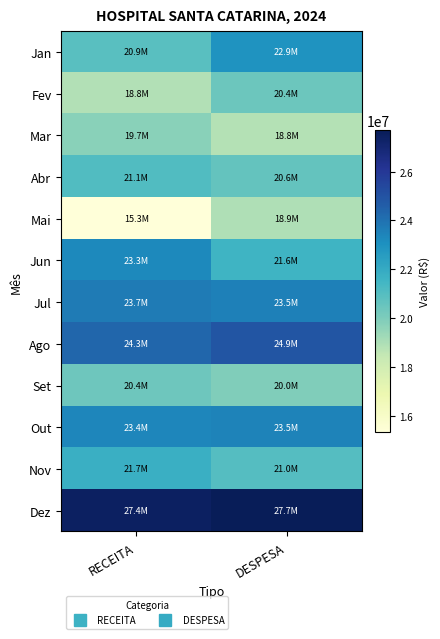

Reading left to right, what are all the values shown in this chart?

Jan: RECEITA=20919856.0	DESPESA=22944617.5
Fev: RECEITA=18847035.2	DESPESA=20412608.4
Mar: RECEITA=19722314.9	DESPESA=18810624.6
Abr: RECEITA=21087632.3	DESPESA=20598312.6
Mai: RECEITA=15308785.5	DESPESA=18929140.2
Jun: RECEITA=23255757.7	DESPESA=21558596.3
Jul: RECEITA=23716867.4	DESPESA=23541271.6
Ago: RECEITA=24329942.9	DESPESA=24940183.1
Set: RECEITA=20365483.8	DESPESA=19955845.6
Out: RECEITA=23390570.4	DESPESA=23477691.6
Nov: RECEITA=21749995.7	DESPESA=20996885.2
Dez: RECEITA=27414792.3	DESPESA=27702384.7